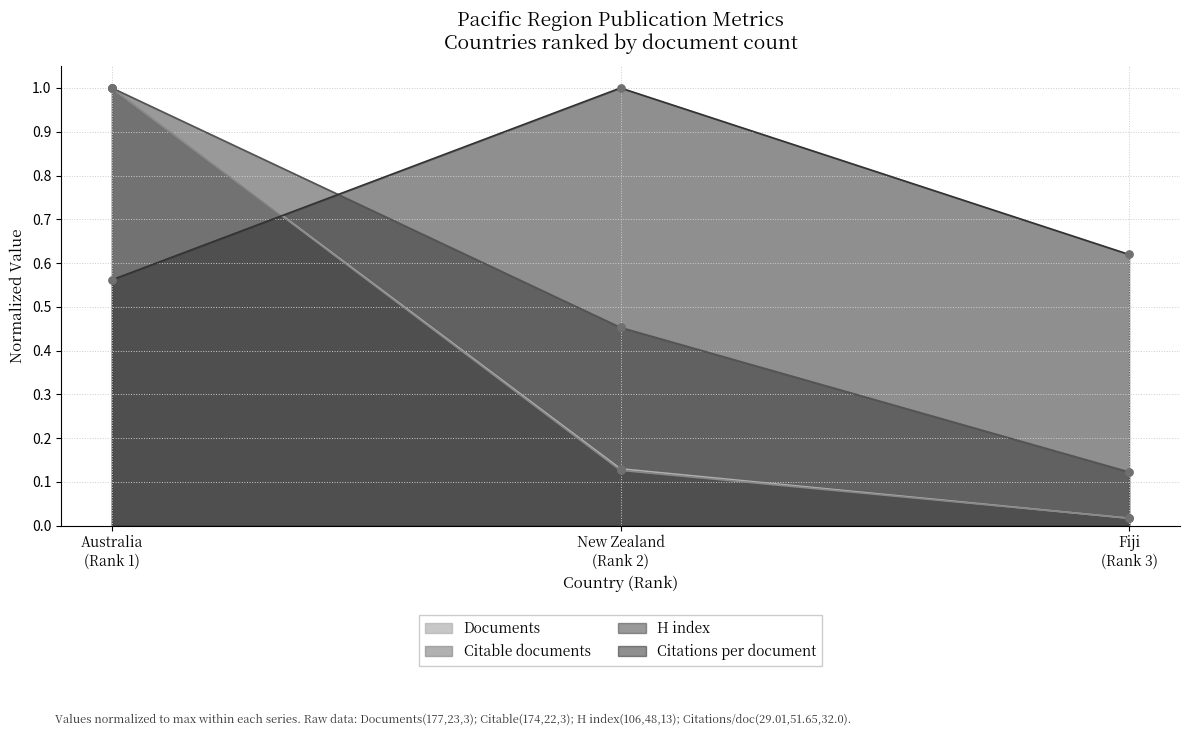

Which series reaches the maximum Y coordinate?

Documents